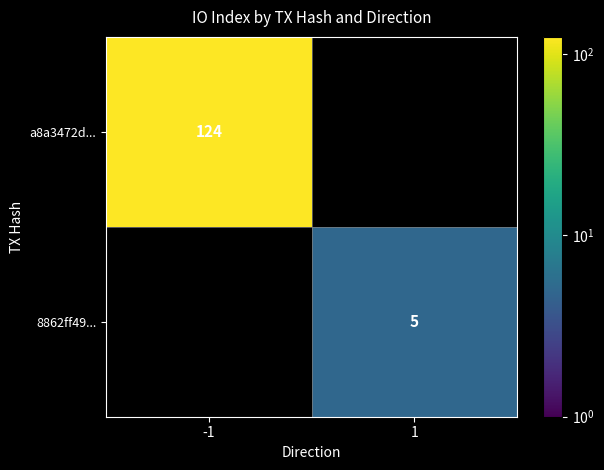

The value of a8a3472d... at -1 is 60. True or false?

False